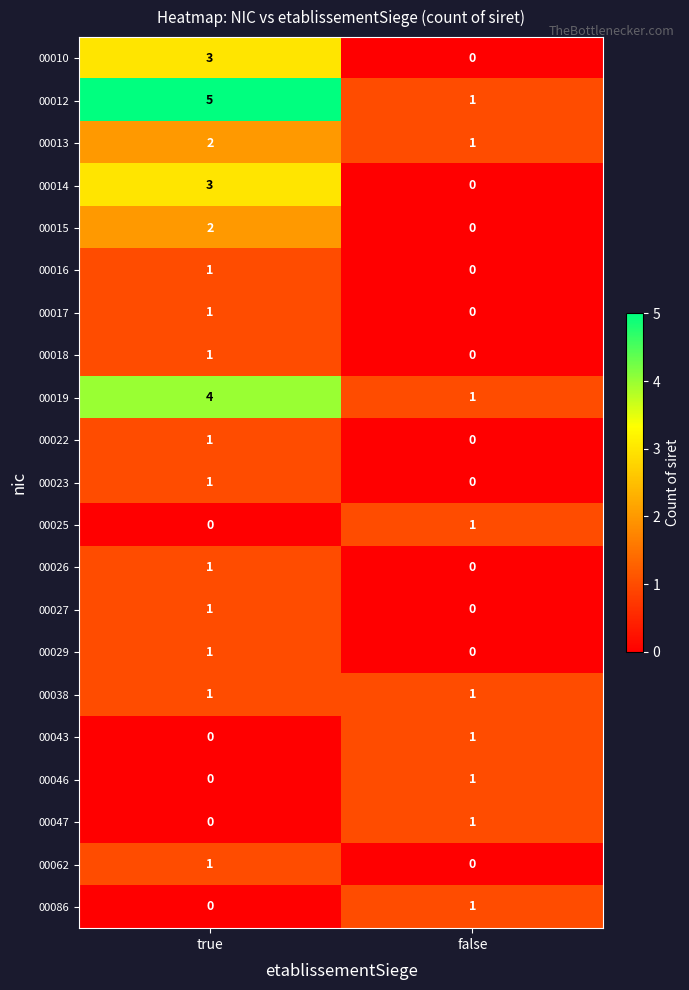

What is the greatest value displayed?

5